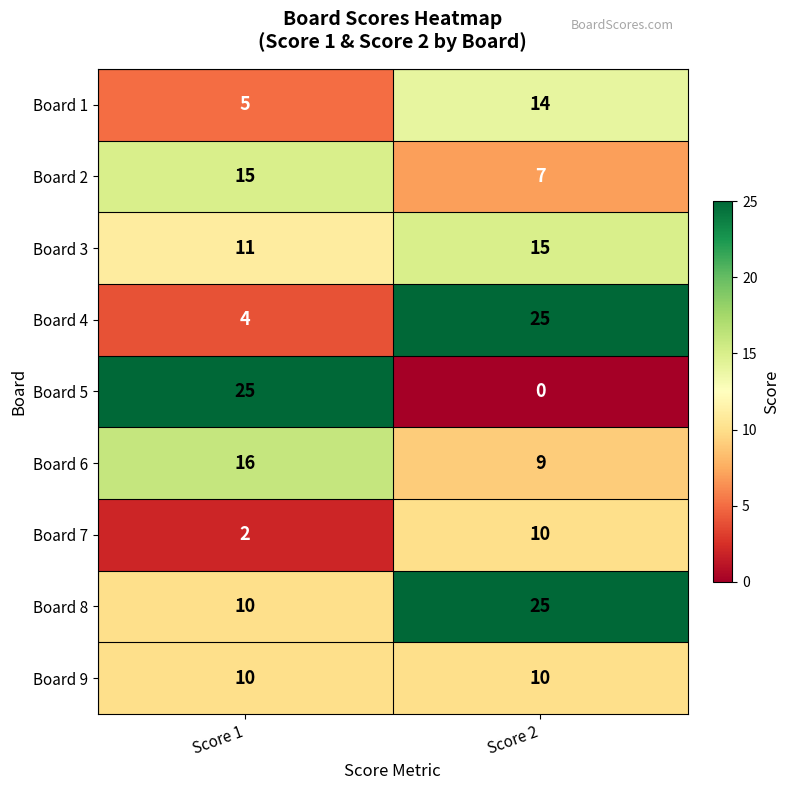

What is the difference between the Board 5 values at Score 2 and Score 1?

25